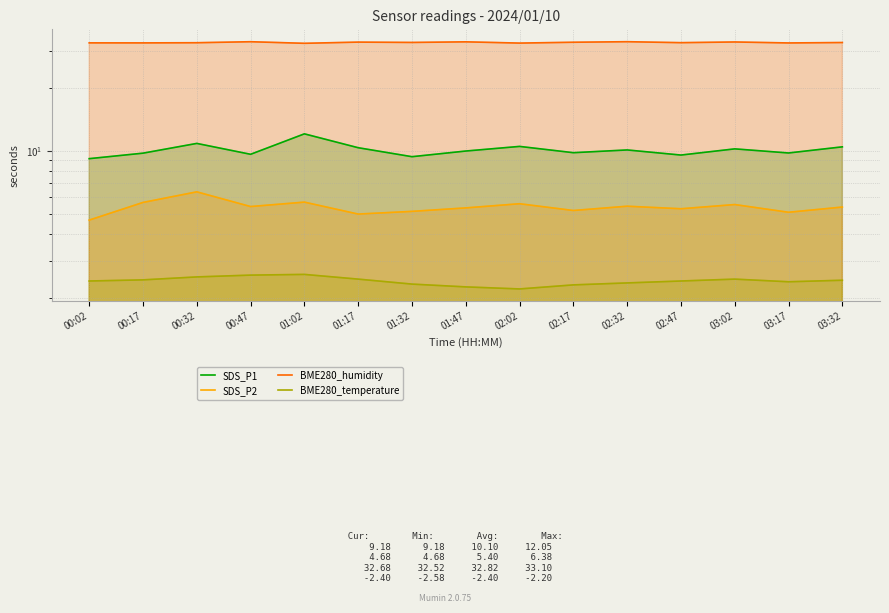

Does the chart have visible grid lines?

Yes